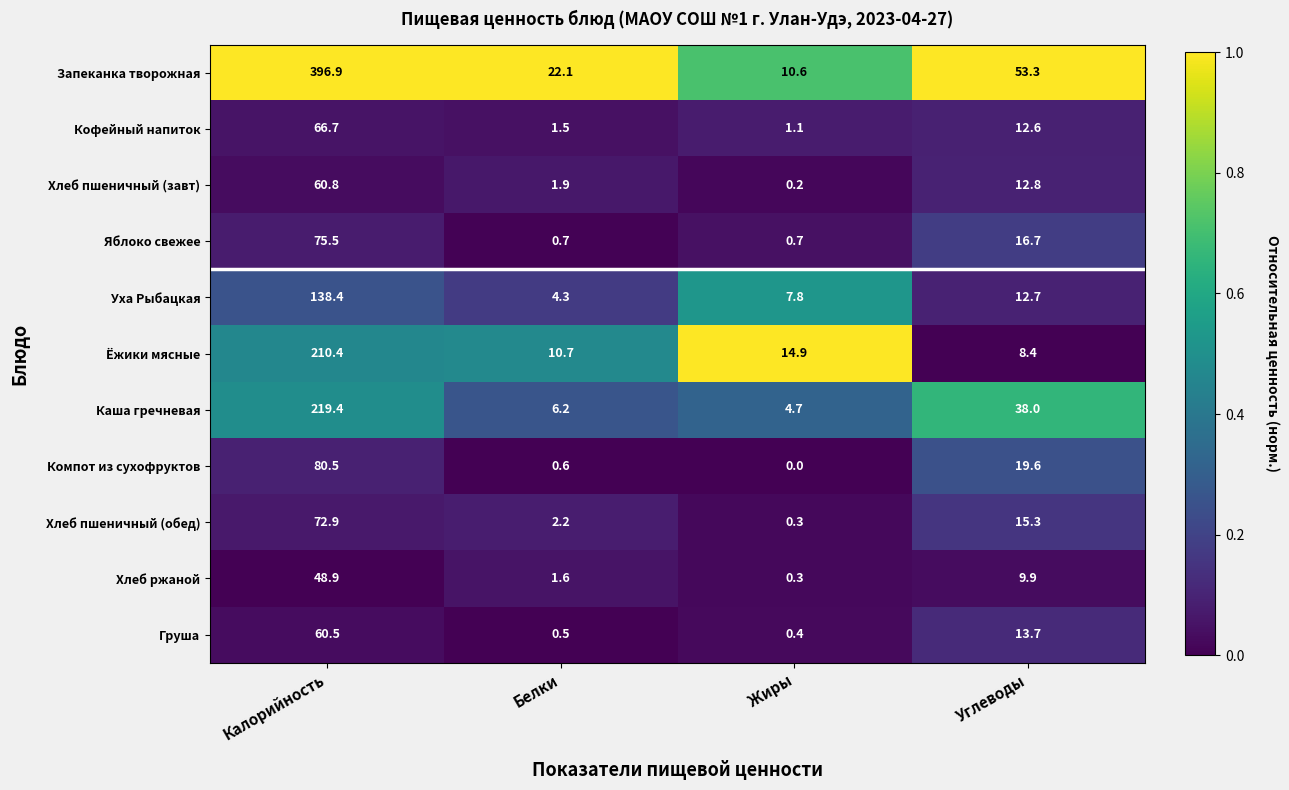

Which category has the highest value in the Хлеб ржаной series?

Калорийность